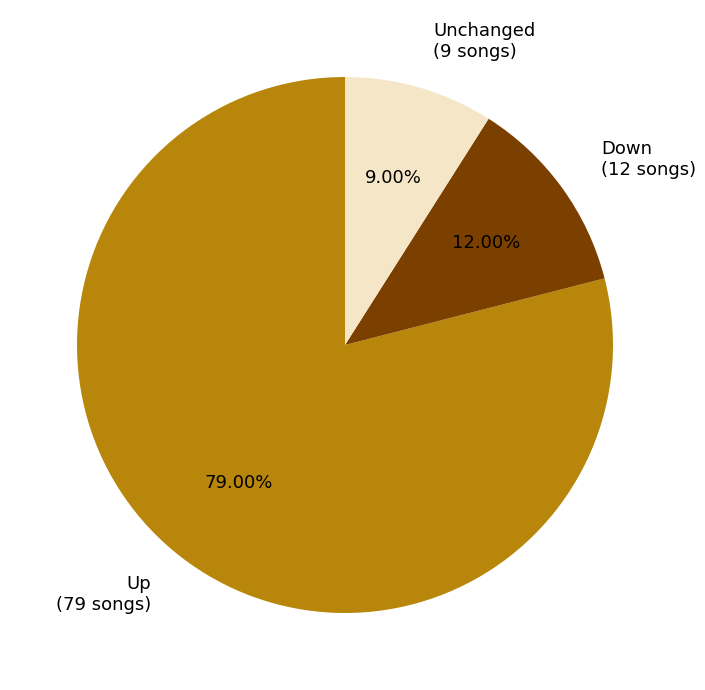

Is there any slice that represents more than half of the pie?

Yes